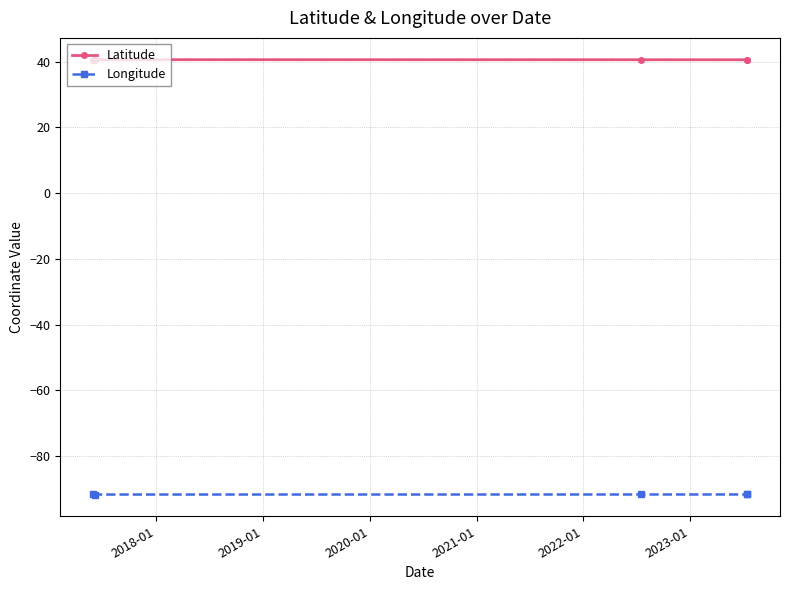

At how many categories does at least one series exceed -55?

5